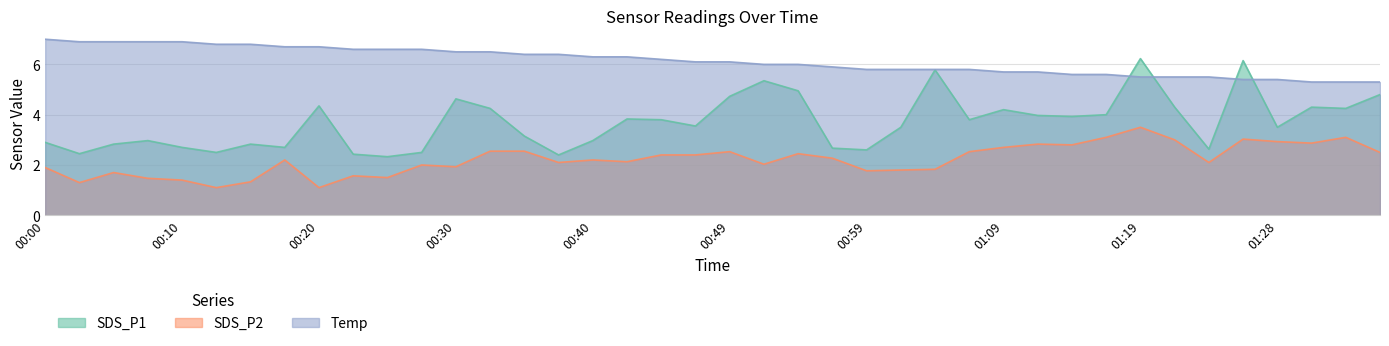

What is the difference between the SDS_P1 values at 00:59 and 01:19?

3.6